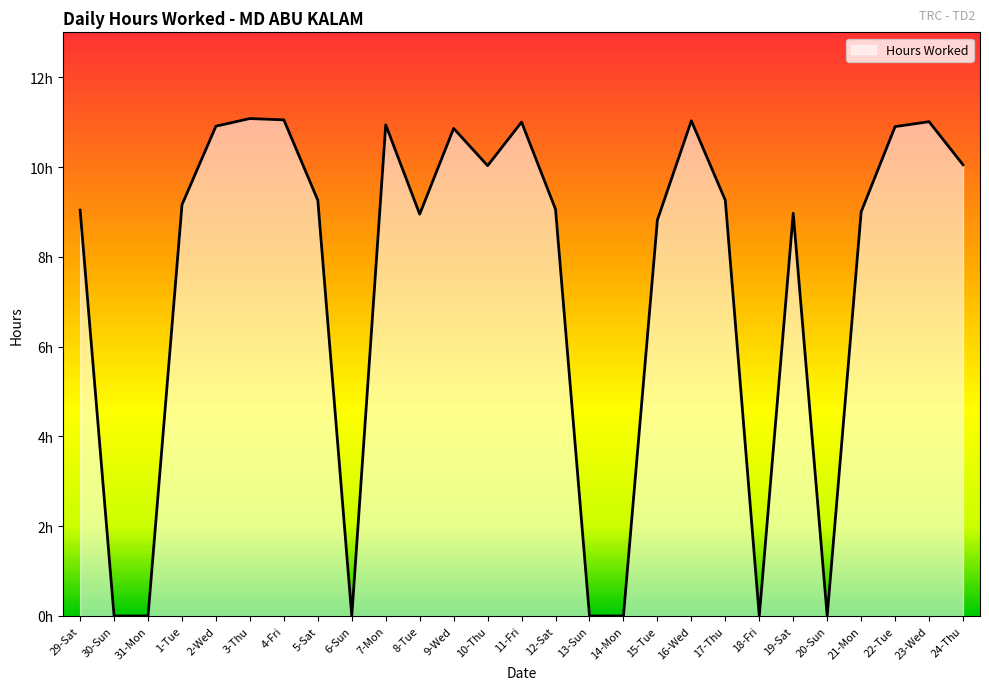

Does the chart have visible grid lines?

No